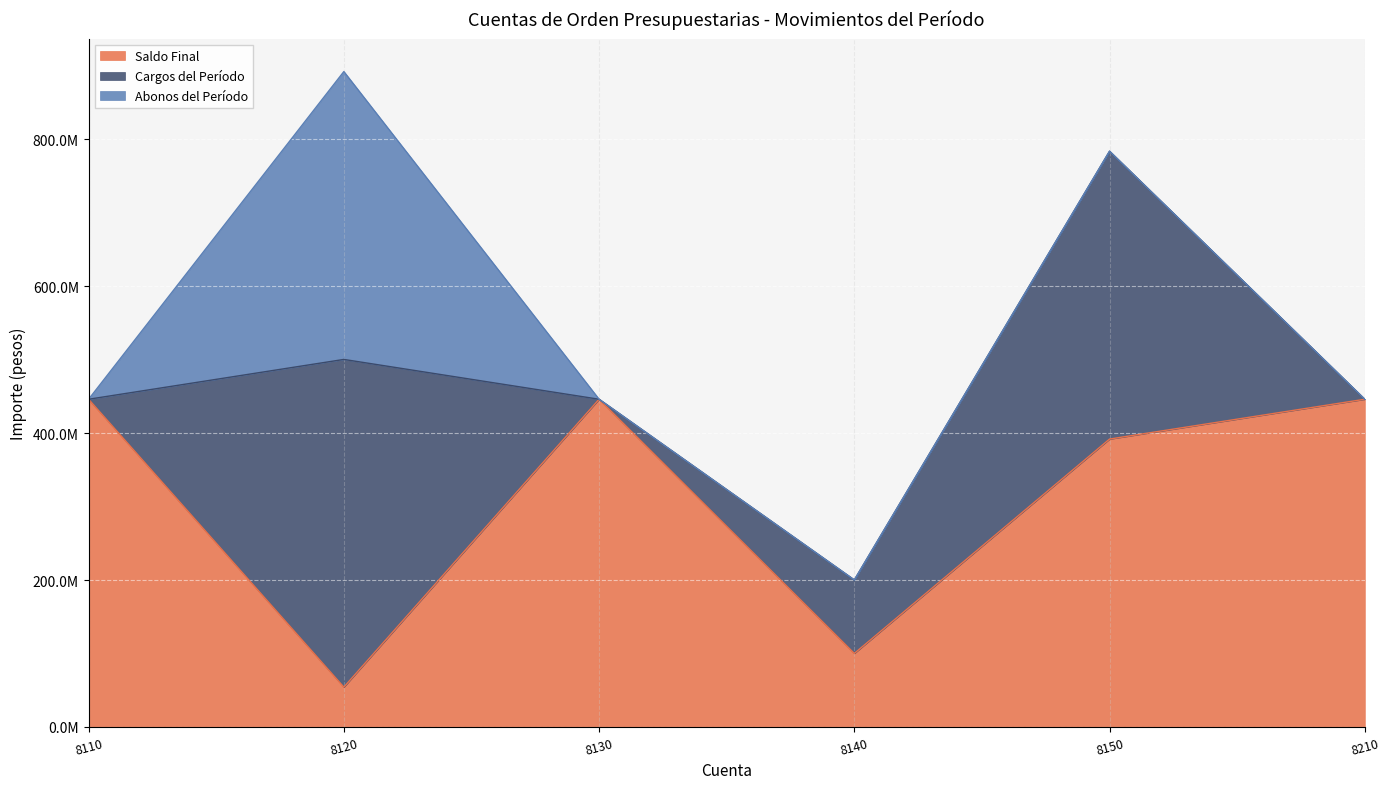

What is the maximum value for Abonos del Período?

391974546.5